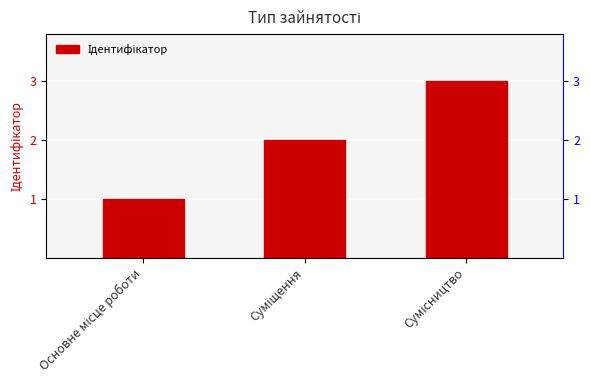

What is the difference between the maximum and second lowest values?

1